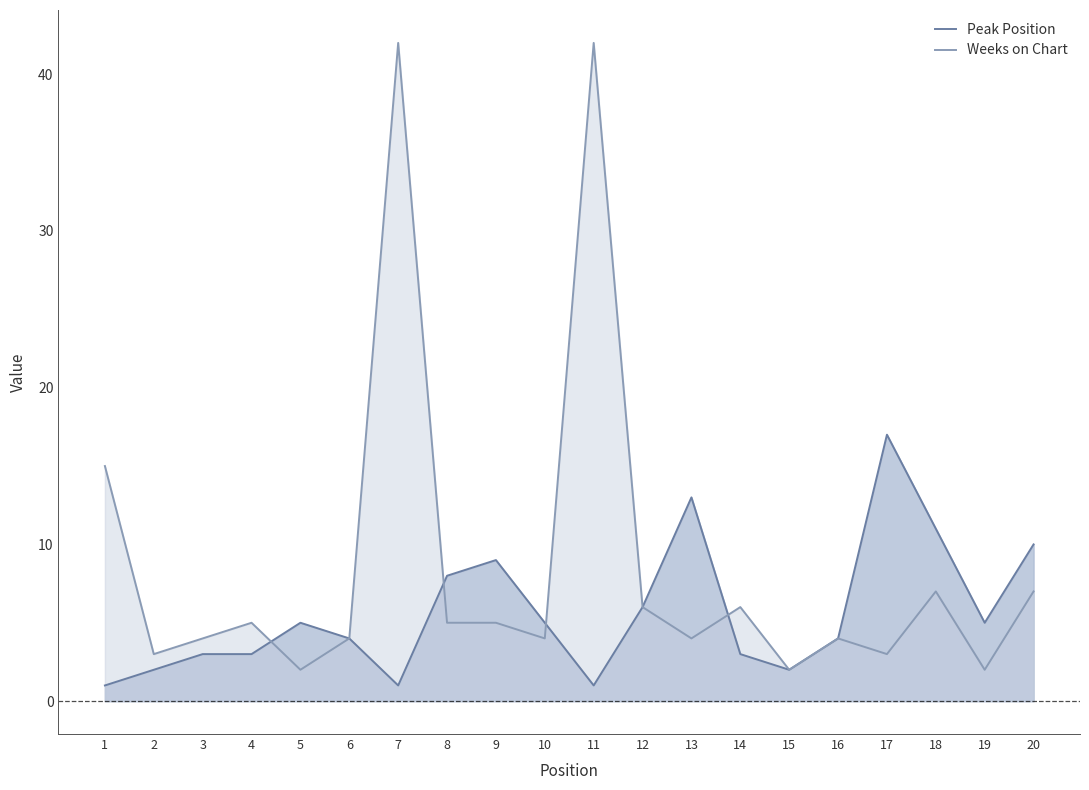

What is the value of the Peak Position point at the 20th from the left?

10